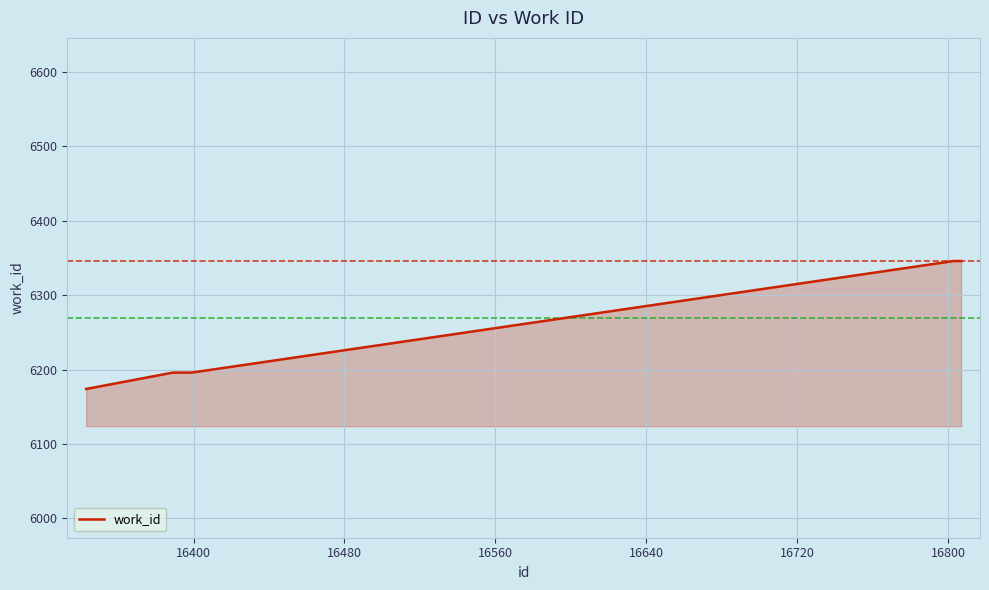

What is the minimum value shown in the chart?

6174